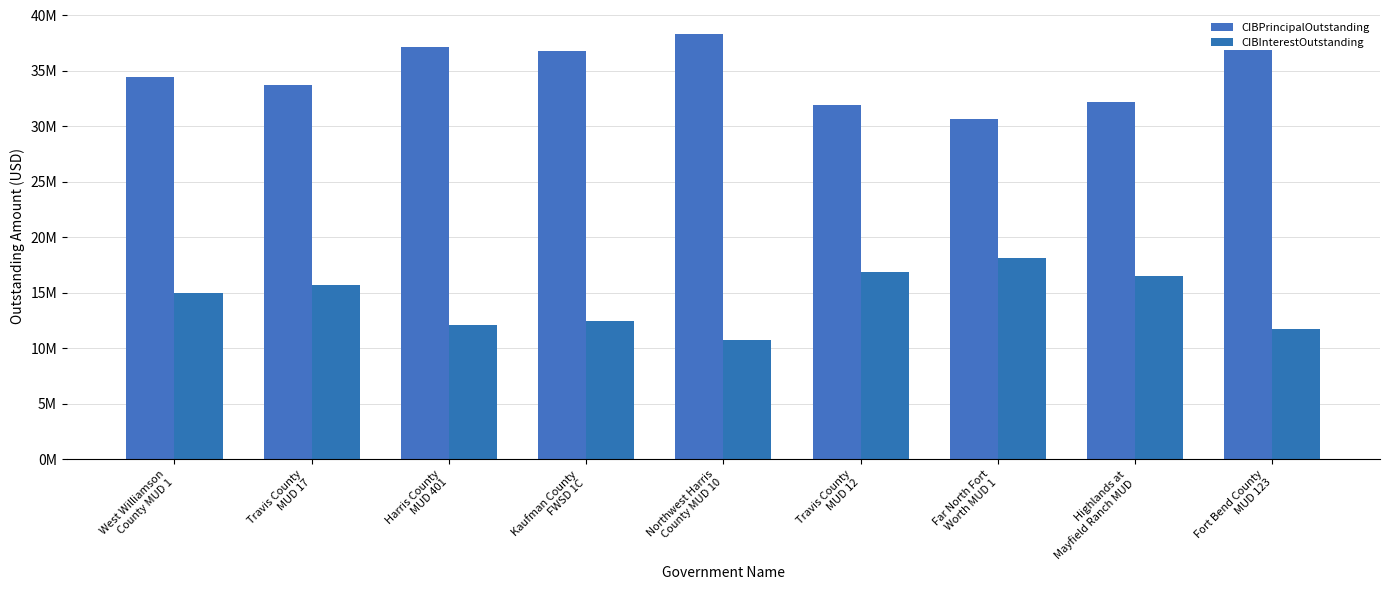

What is the label of the 4th bar from the left?

Kaufman County
FWSD 1C